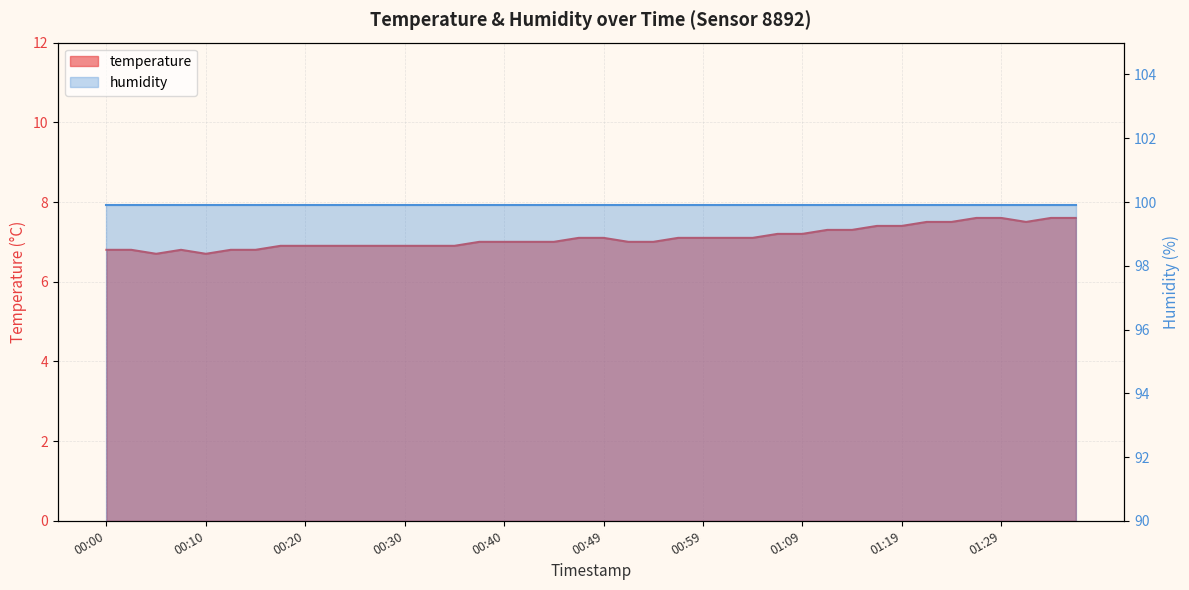

At which label is the value closest to 7?

00:37